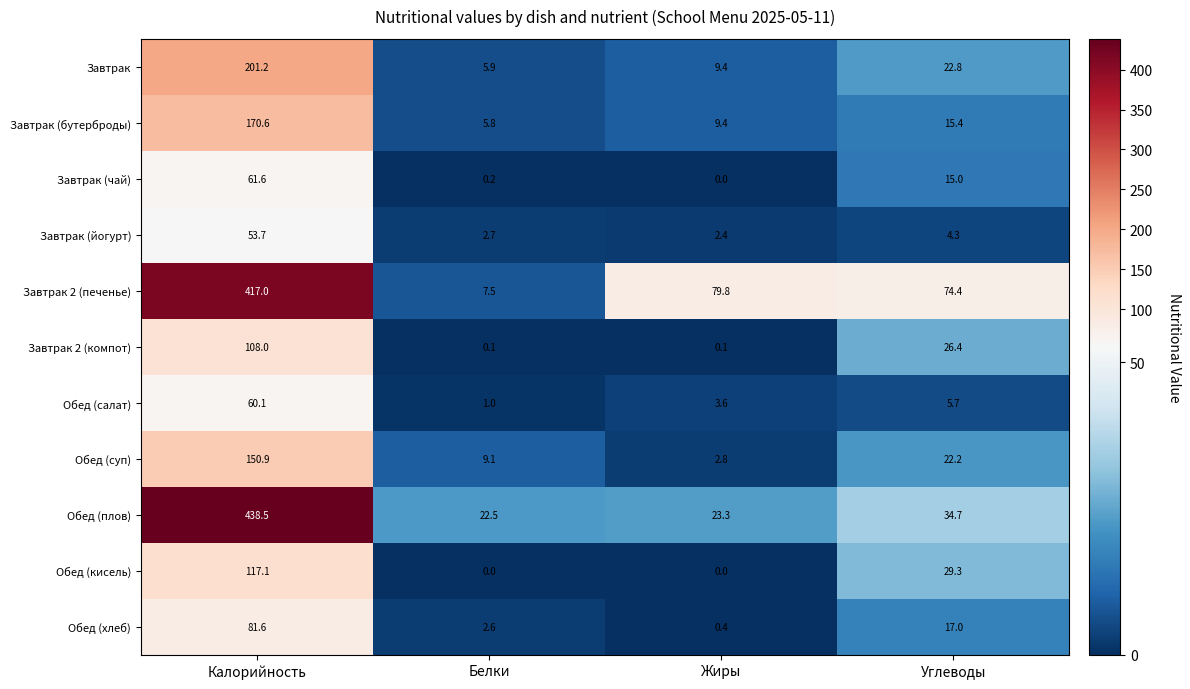

What is the average value of the Обед (салат) series?

17.6